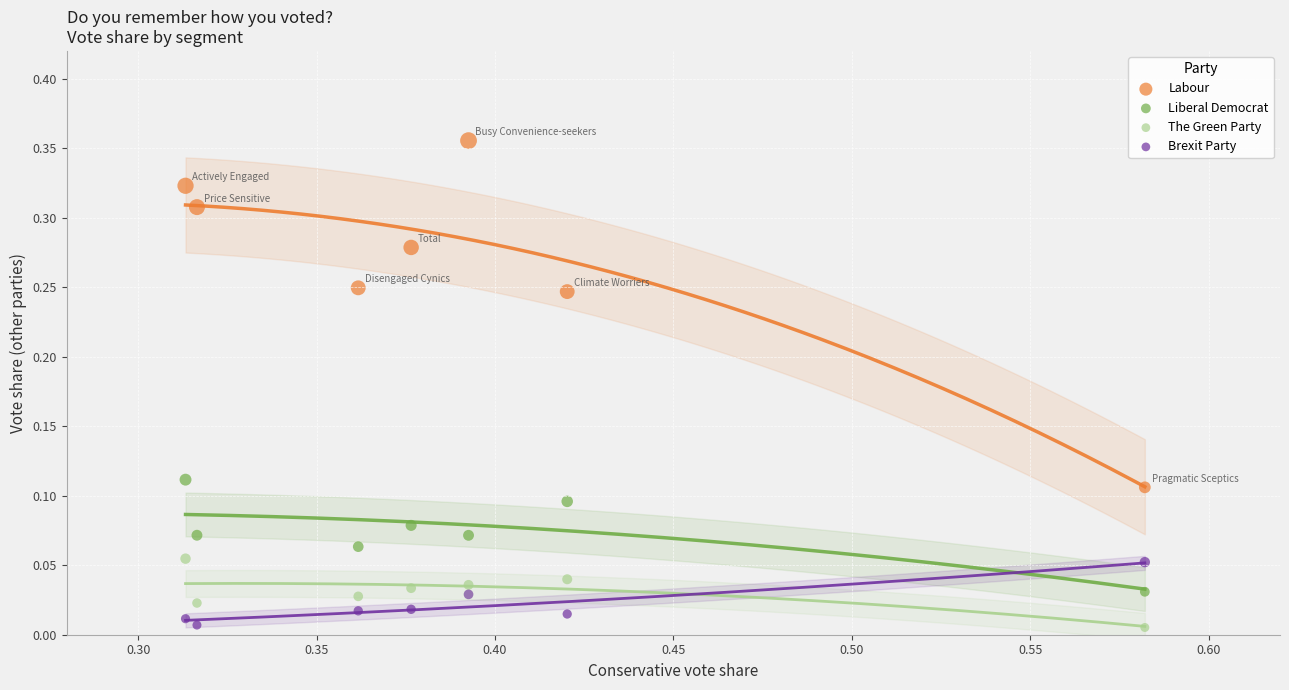

Which series reaches the maximum Y coordinate?

Labour